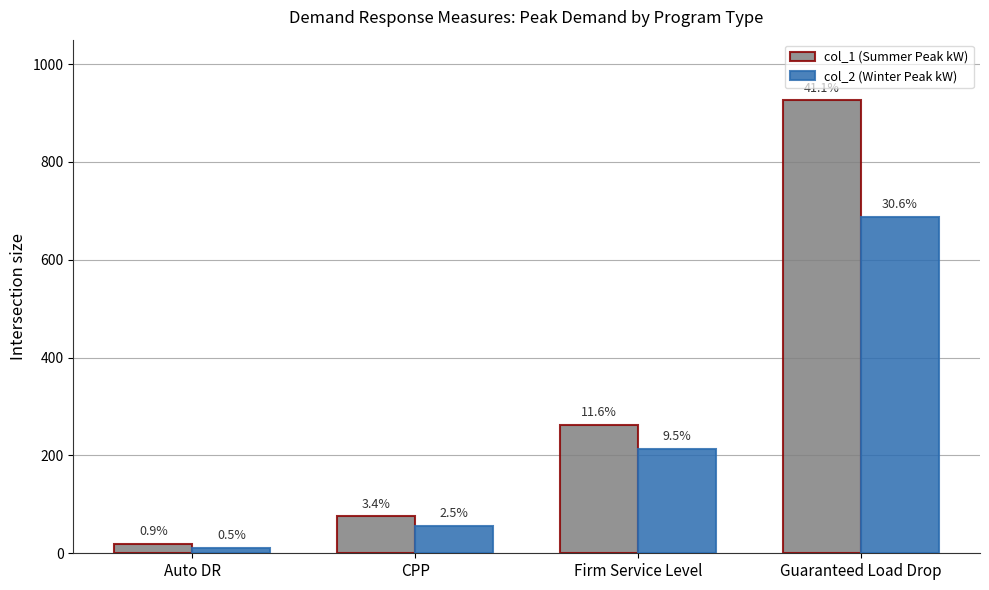

What is the difference between the maximum and minimum values in the col_1 (Summer Peak kW) series?

906.3